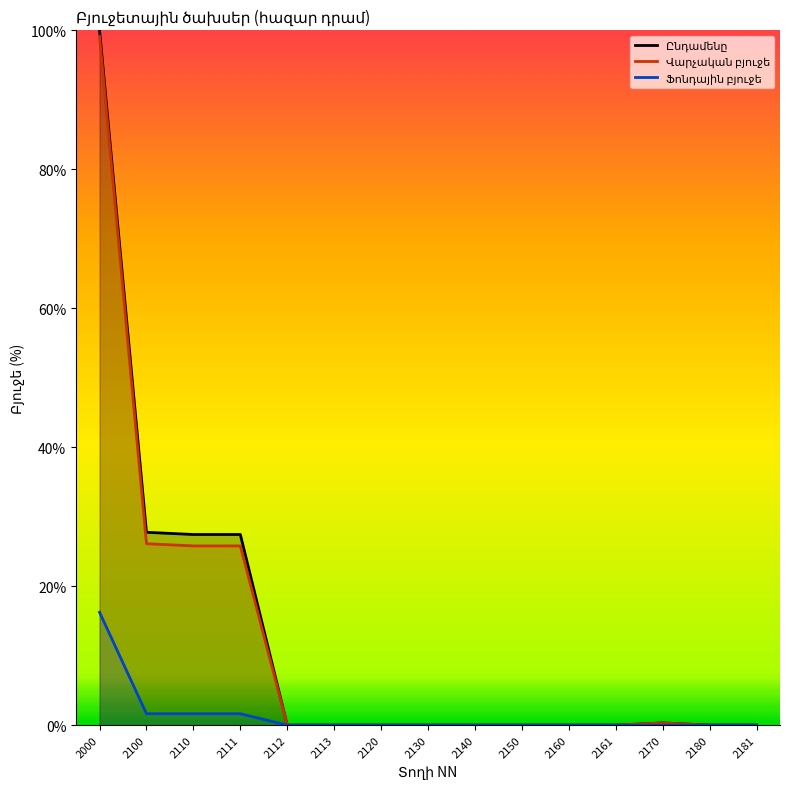

Which series changed the most between 2100 and 2140?

Ընդամենը